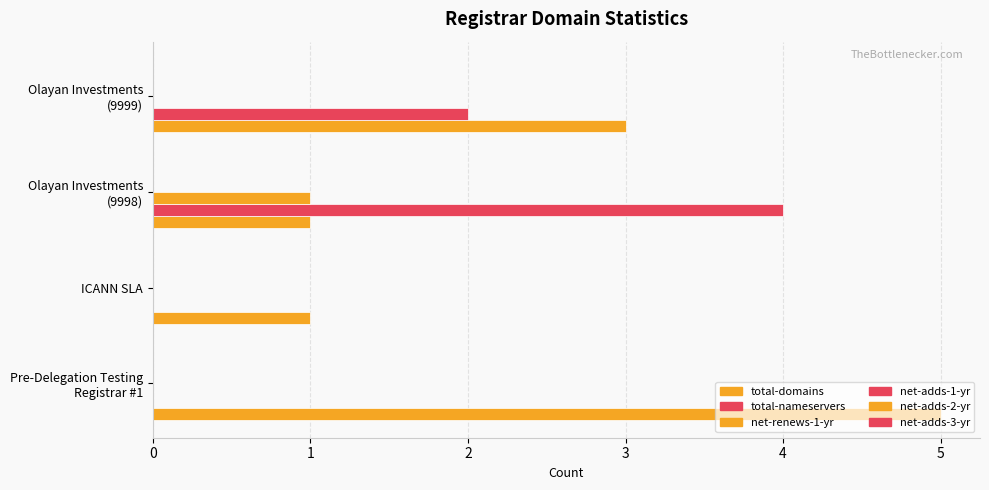

How many distinct data groups are displayed?

3